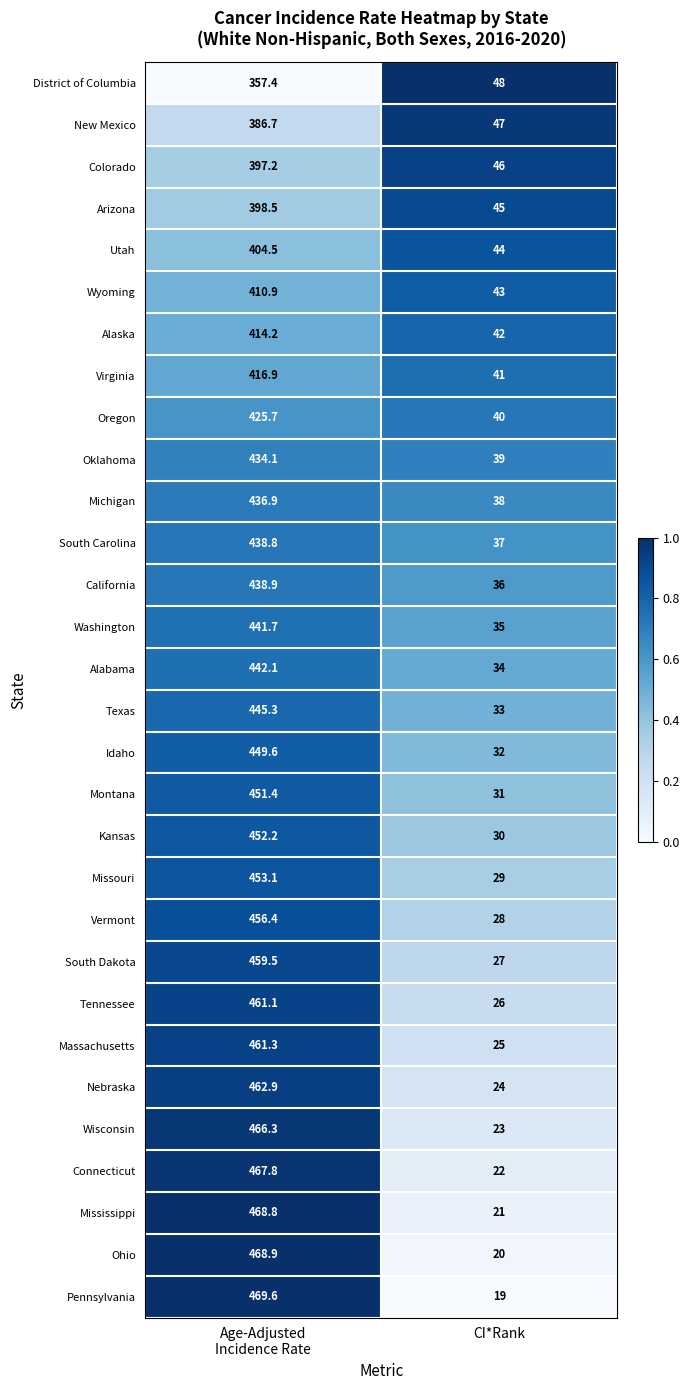

List the series in order of their peak value, lowest first.

District of Columbia, New Mexico, Colorado, Arizona, Utah, Wyoming, Alaska, Virginia, Oregon, Oklahoma, Michigan, South Carolina, California, Washington, Alabama, Texas, Idaho, Montana, Kansas, Missouri, Vermont, South Dakota, Tennessee, Massachusetts, Nebraska, Wisconsin, Connecticut, Mississippi, Ohio, Pennsylvania